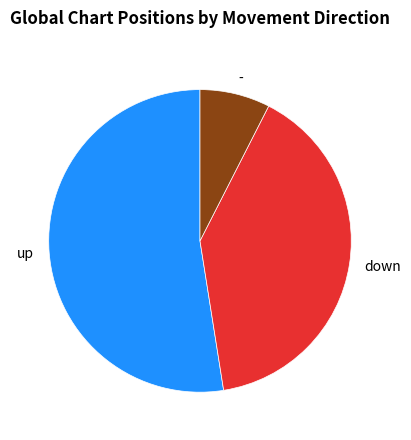

Which slice is the smallest?

-